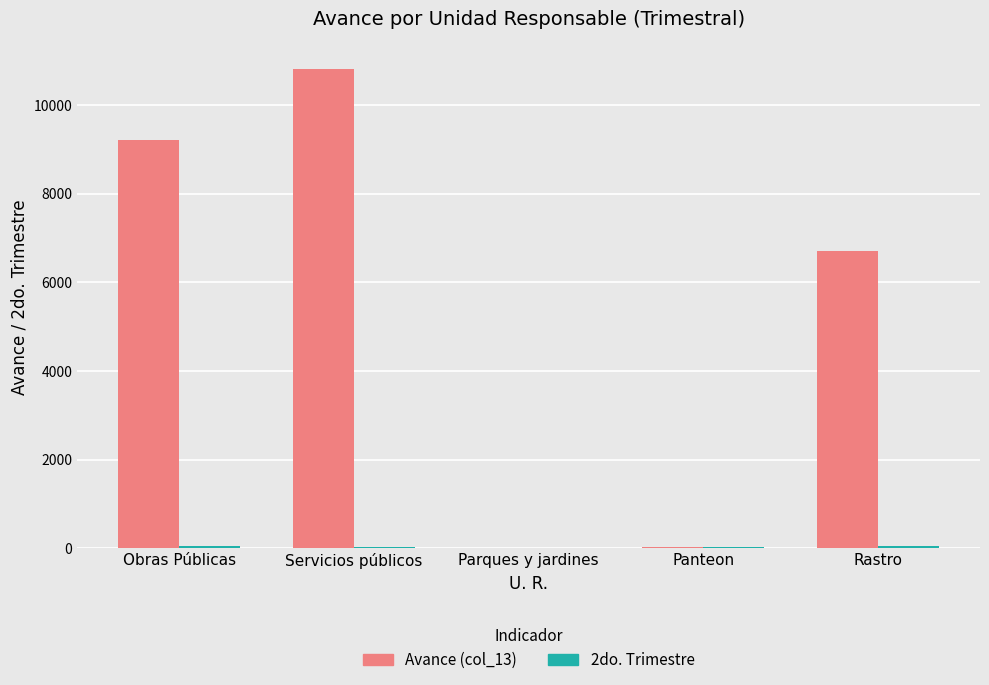

At which category is the sum across all series the highest?

Servicios públicos